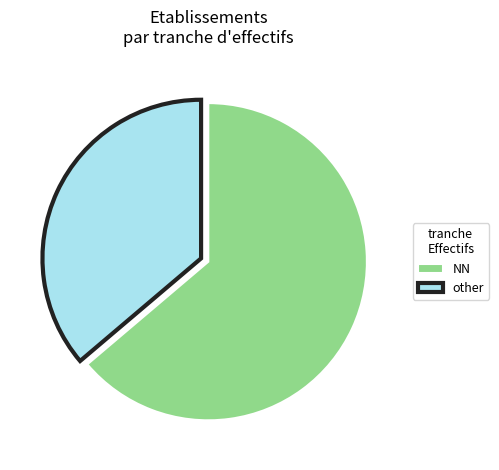

How many segments does this pie chart have?

2